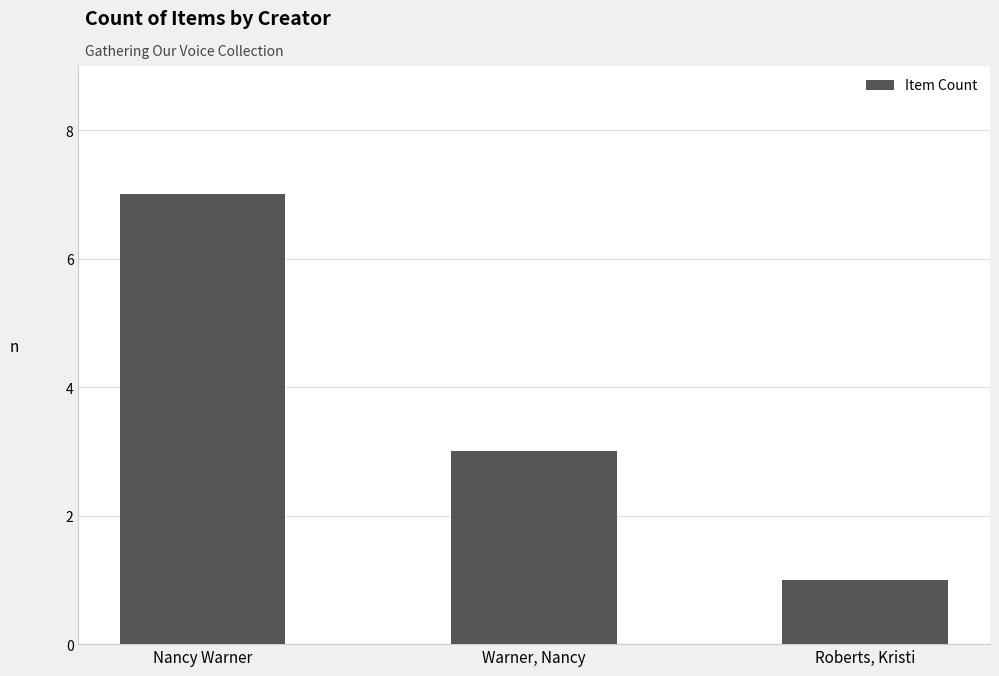

List the labels in order of value, largest first.

Nancy Warner, Warner, Nancy, Roberts, Kristi